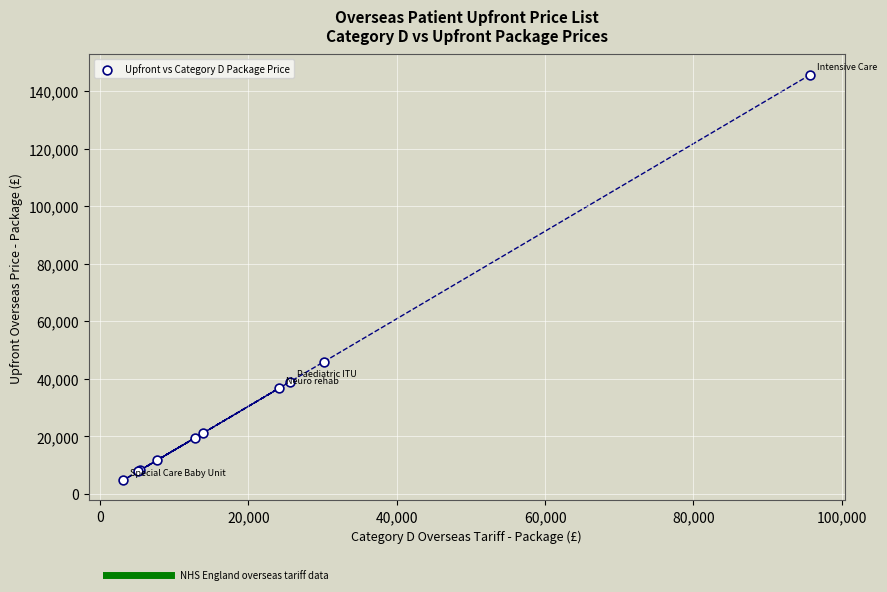

What Y value in the scatter plot is closest to 75227?

45935.4